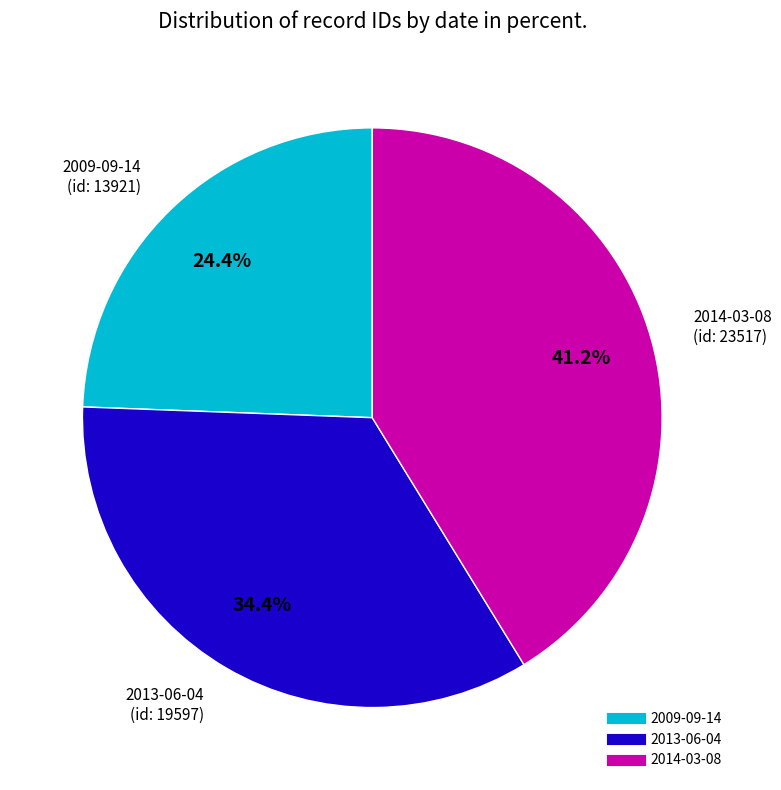

Does 2014-03-08 represent more than half of the total?

No